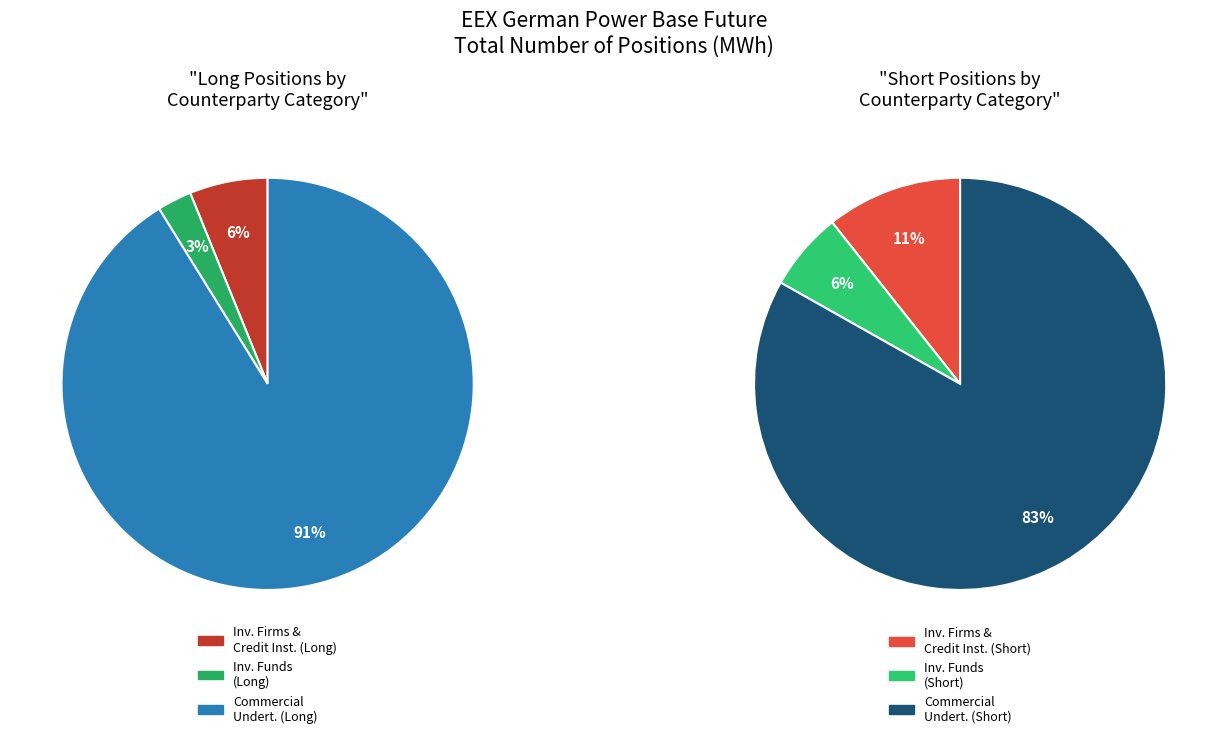

Is it true that Commercial Undertakings (Short) is 35% of the pie?

False